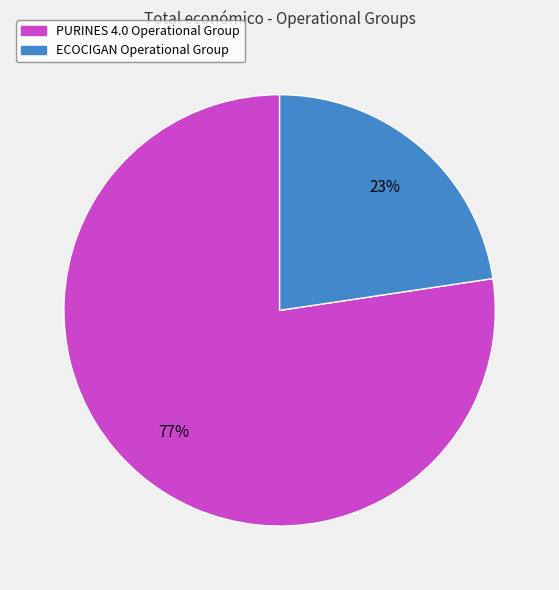

Count the number of slices in the pie.

2